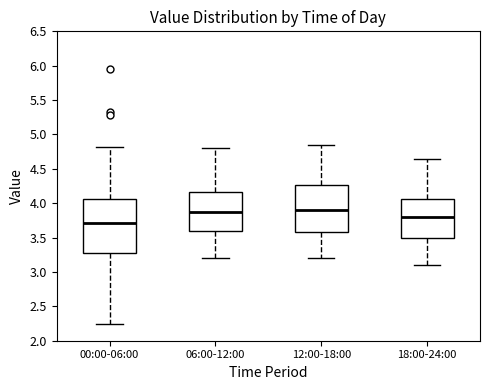

Reading left to right, transcribe this box plot: for each box, give where its median line is, the range the box spans, and where its two whiskers end, as read against the y-axis. The values are not printed on the chart, so give them approximately, as read against the axis.

00:00-06:00: median 3.70, box 3.25 to 4.05, whiskers 2.25 to 4.80
06:00-12:00: median 3.90, box 3.60 to 4.15, whiskers 3.20 to 4.80
12:00-18:00: median 3.90, box 3.60 to 4.25, whiskers 3.20 to 4.85
18:00-24:00: median 3.80, box 3.50 to 4.05, whiskers 3.10 to 4.65